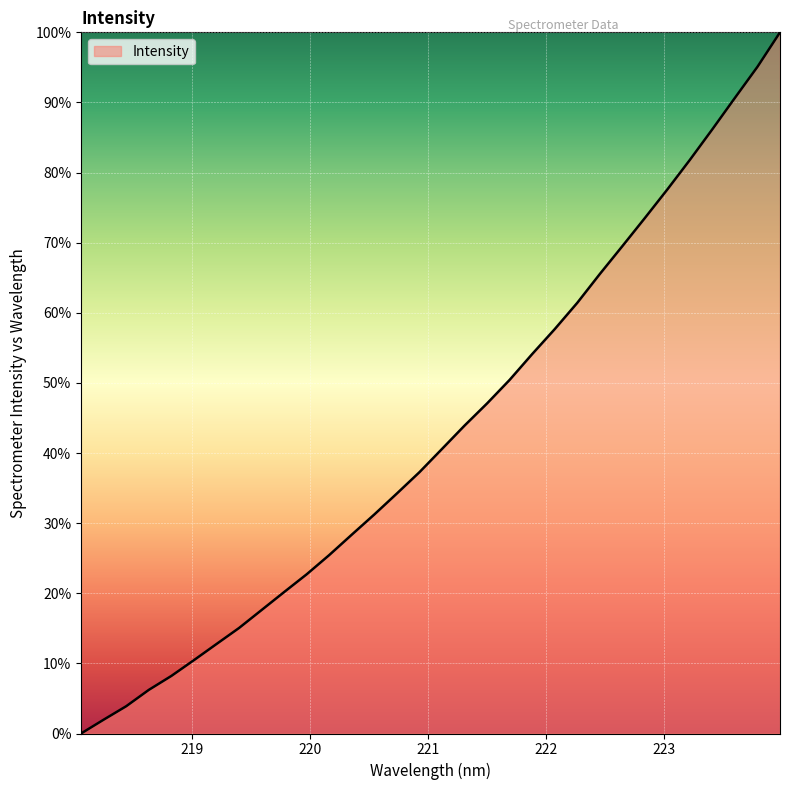

How many lines are shown in the chart?

1